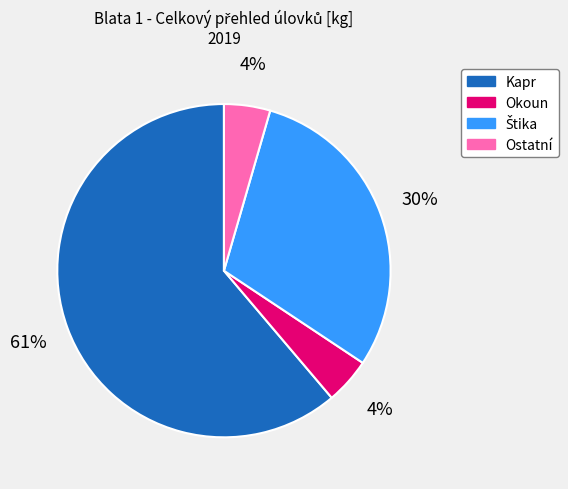

Combined, do Ostatní and Okoun account for over 50%?

No